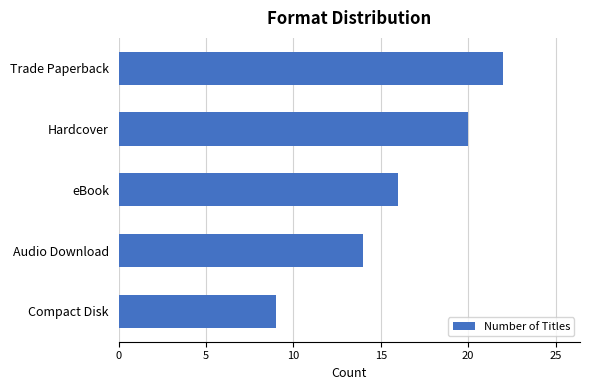

What is the average value?

16